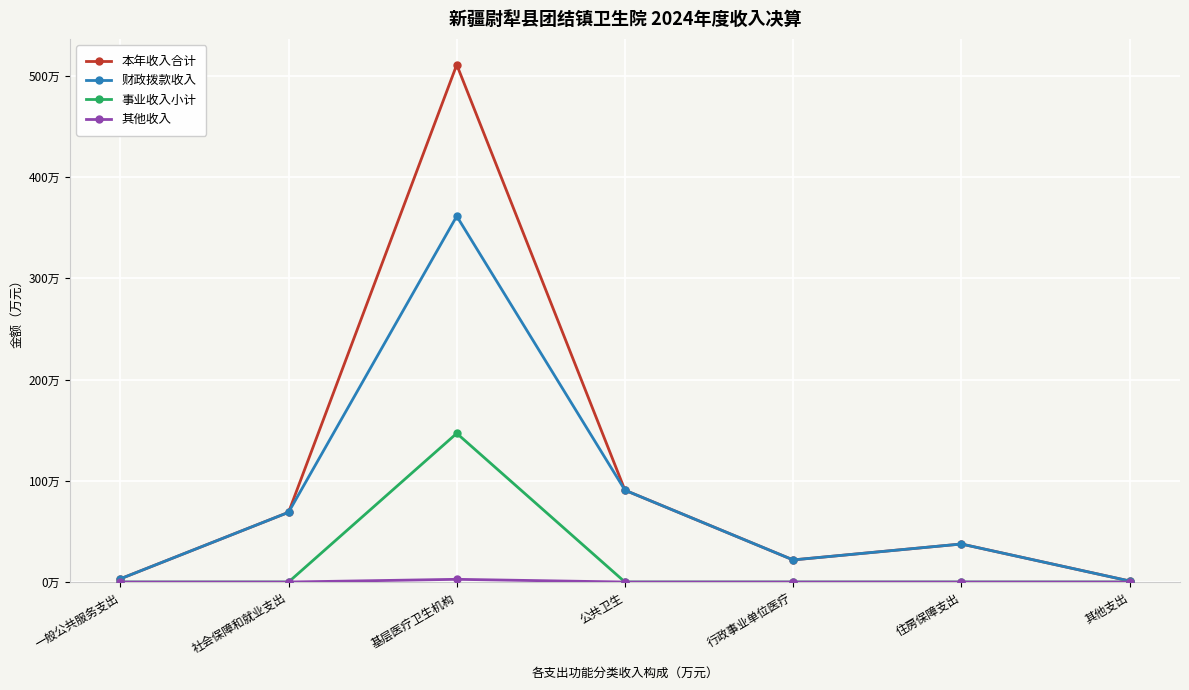

What is the difference between the 财政拨款收入 values at 住房保障支出 and 社会保障和就业支出?

31.3